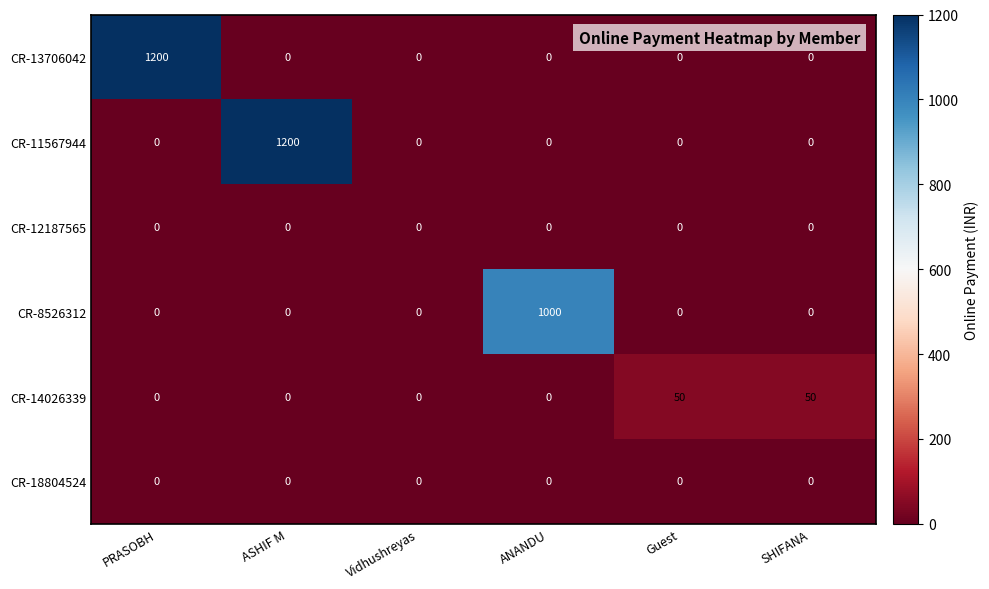

Between PRASOBH and SHIFANA, which series saw the biggest shift?

CR-13706042